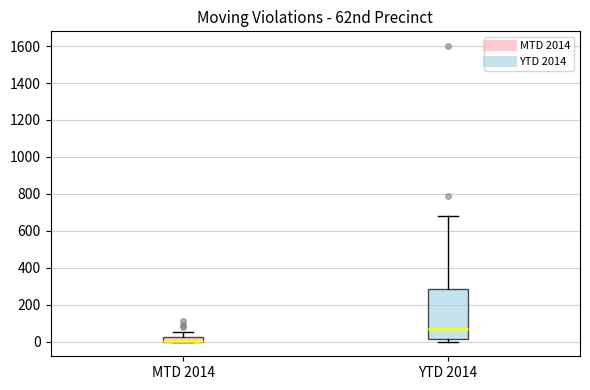

Where does the median line of the box for YTD 2014 sit on the y-axis? The values are not printed on the chart, so give them approximately, as read against the axis.

60